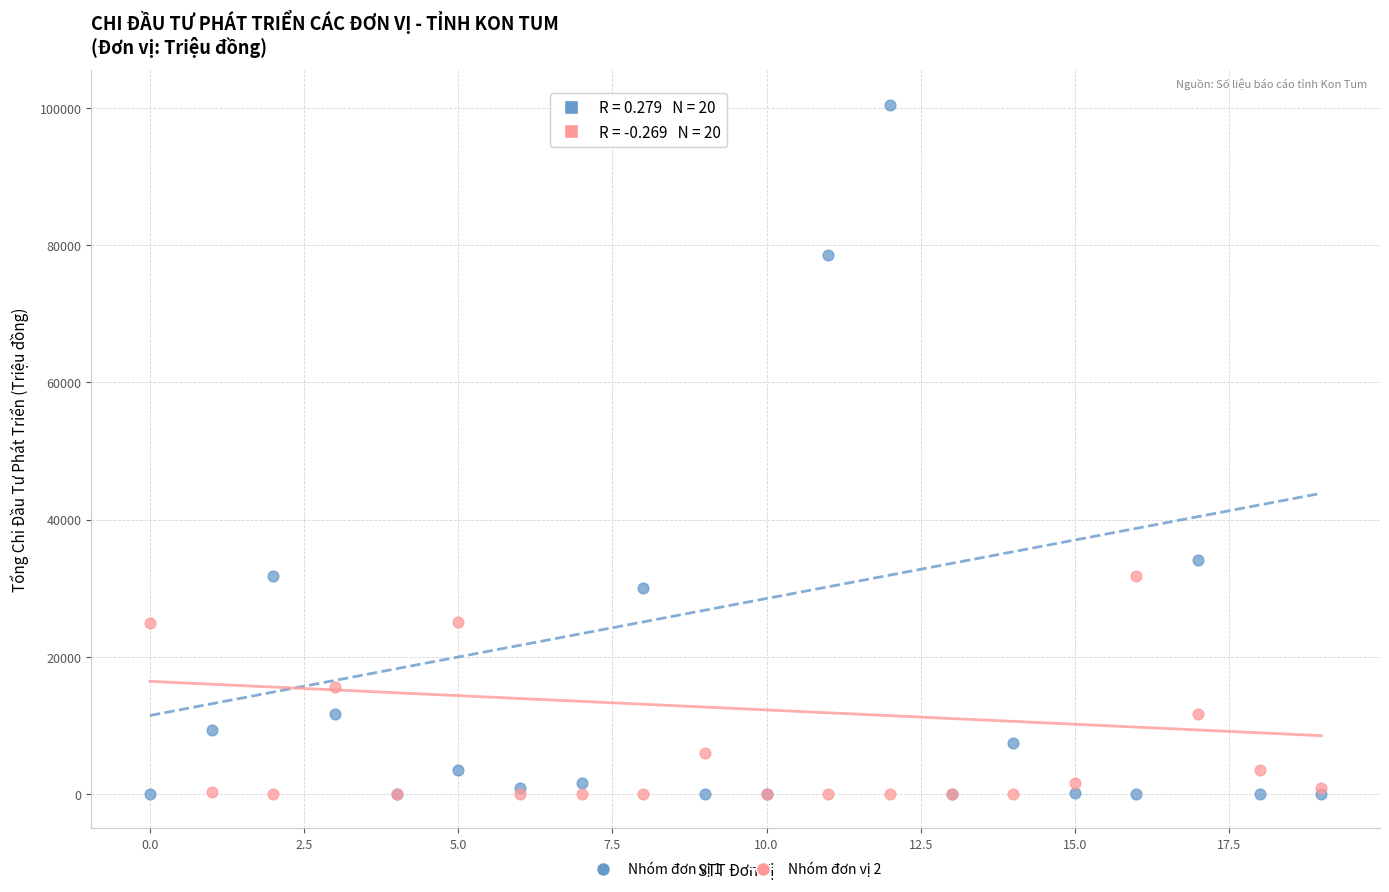

Which series reaches the maximum Y coordinate?

Nhóm đơn vị 1